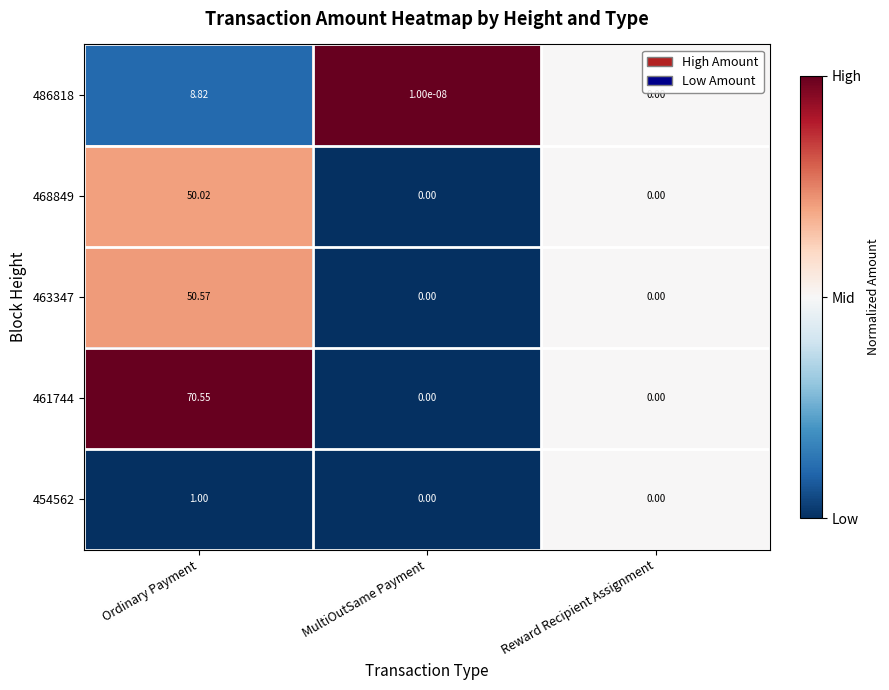

Rank the categories by 486818 value from lowest to highest.

Reward Recipient Assignment, MultiOutSame Payment, Ordinary Payment